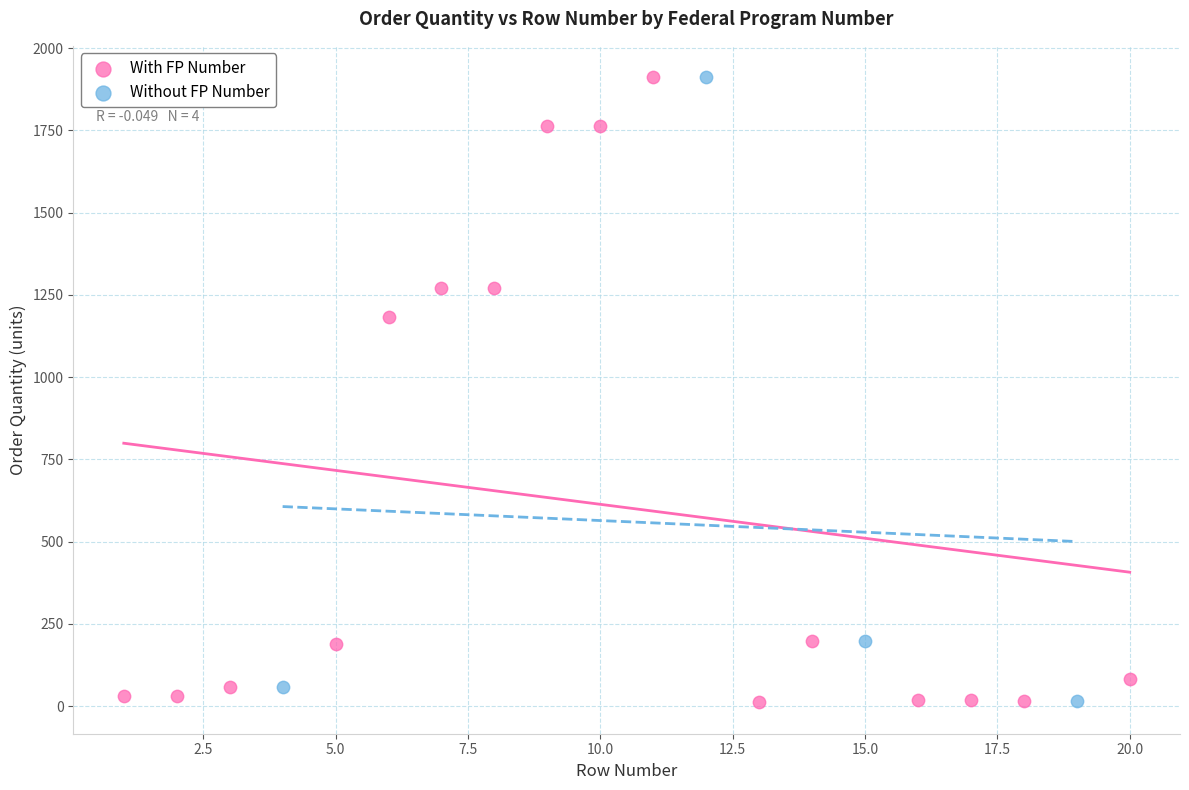

What are all the series names shown in the legend?

With FP Number, Without FP Number